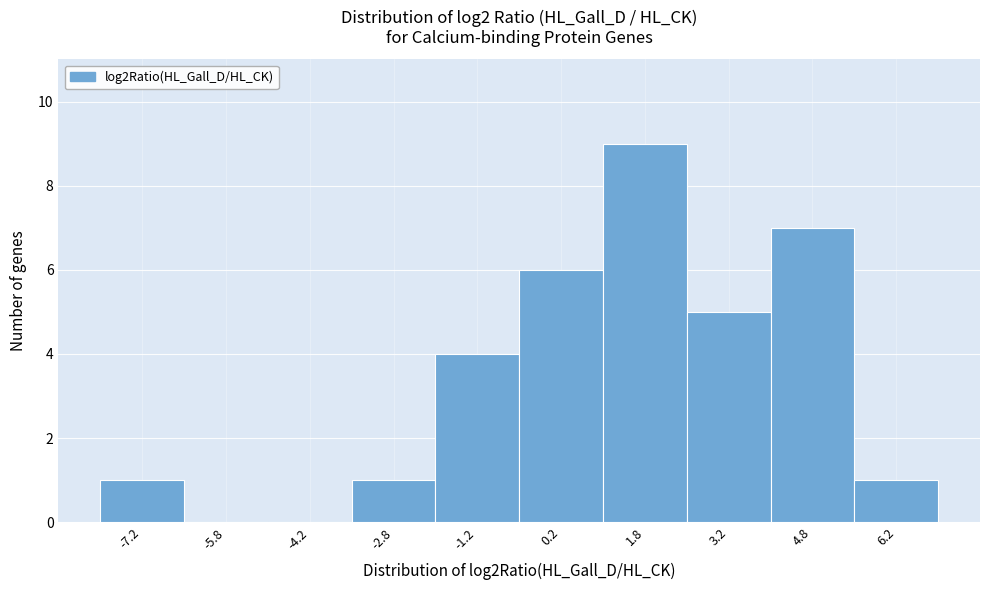

Reading left to right, transcribe this chart: for each bar, give the range it covers on the x-axis and its height. Neither the bar edges nor the heights are printed on the chart, so give them approximately, as read against the axes.

-8.0 to -6.5: 1
-6.5 to -5.0: 0
-5.0 to -3.5: 0
-3.5 to -2.0: 1
-2.0 to -0.5: 4
-0.5 to 1.0: 6
1.0 to 2.5: 9
2.5 to 4.0: 5
4.0 to 5.5: 7
5.5 to 7.0: 1